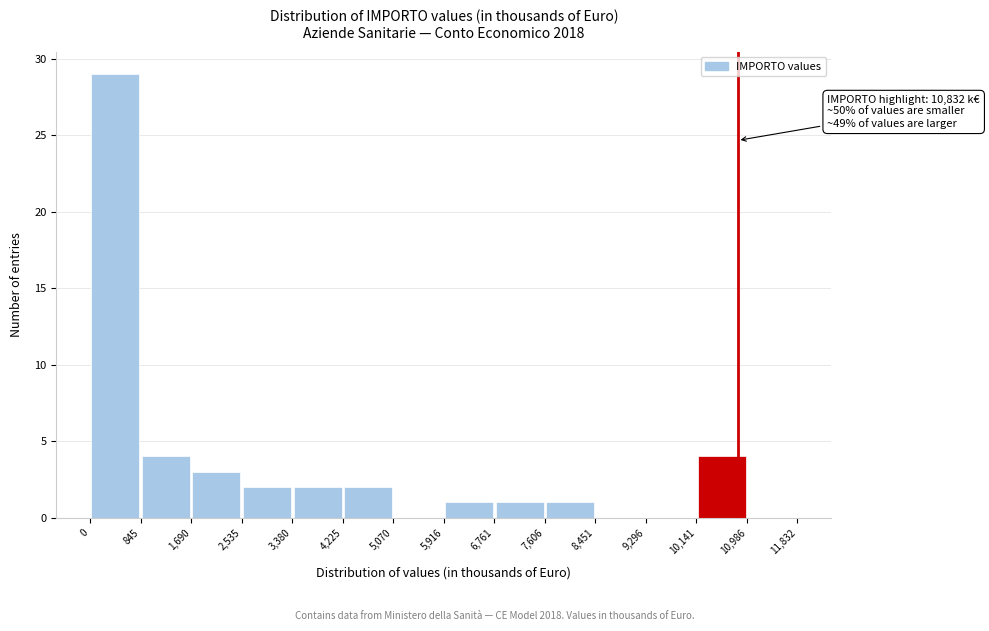

Over which range of the x-axis is the bar tallest?

0 to 845